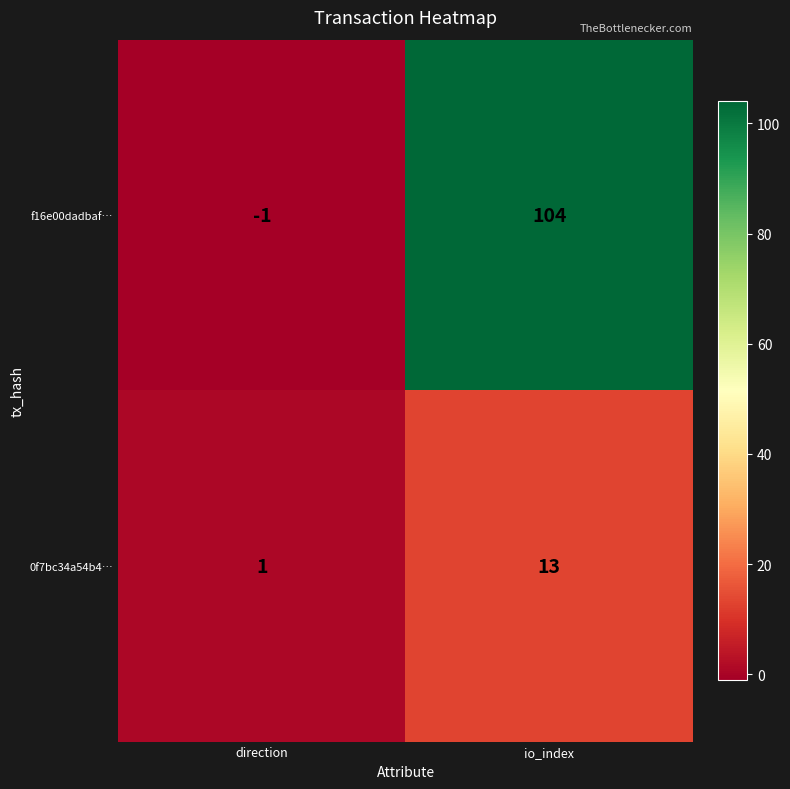

List the series in order of their peak value, highest first.

f16e00dadbaf…, 0f7bc34a54b4…